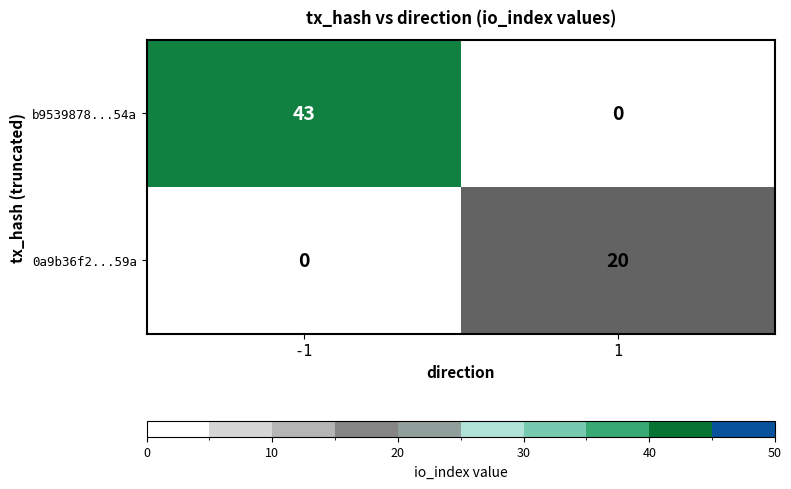

What is the sum of all 0a9b36f2...59a values?

20